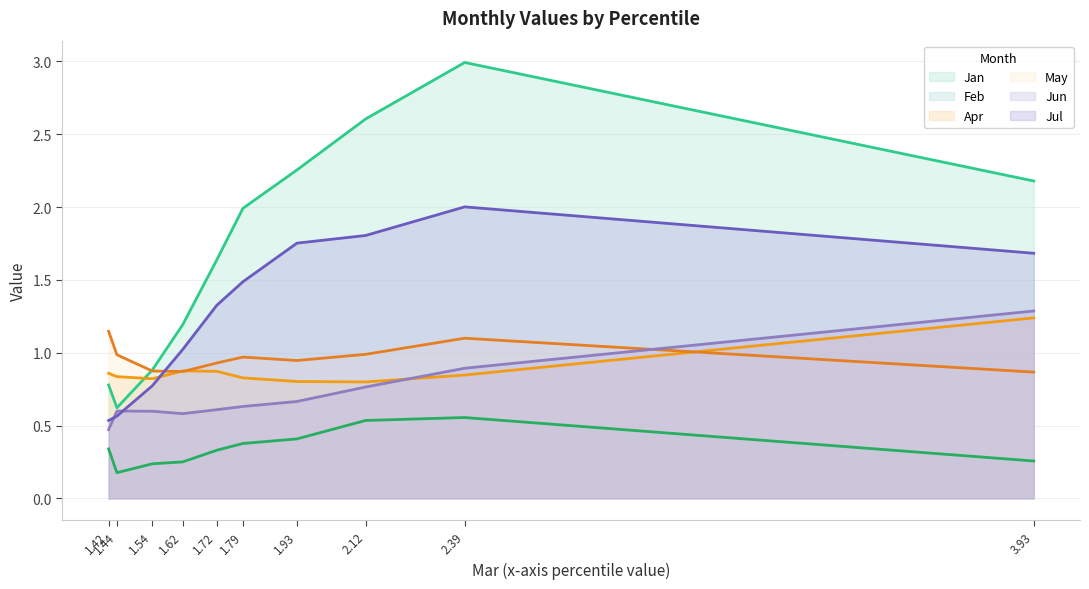

Does the chart display data point markers on the line(s)?

No